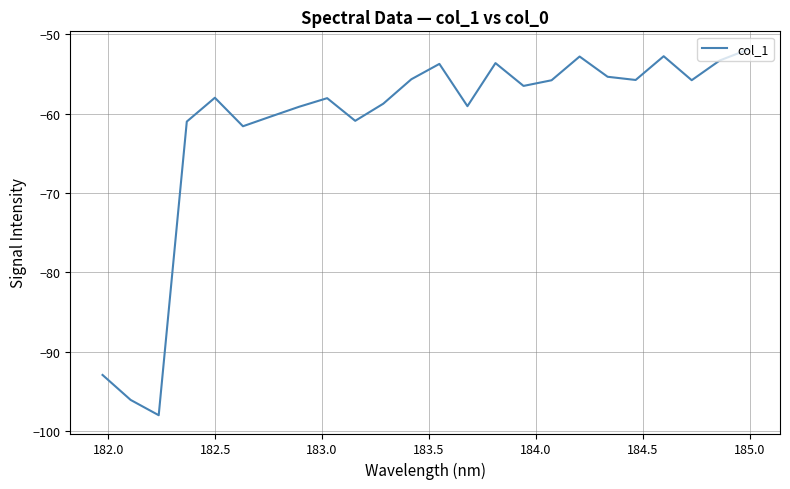

What is the minimum value shown in the chart?

-98.0